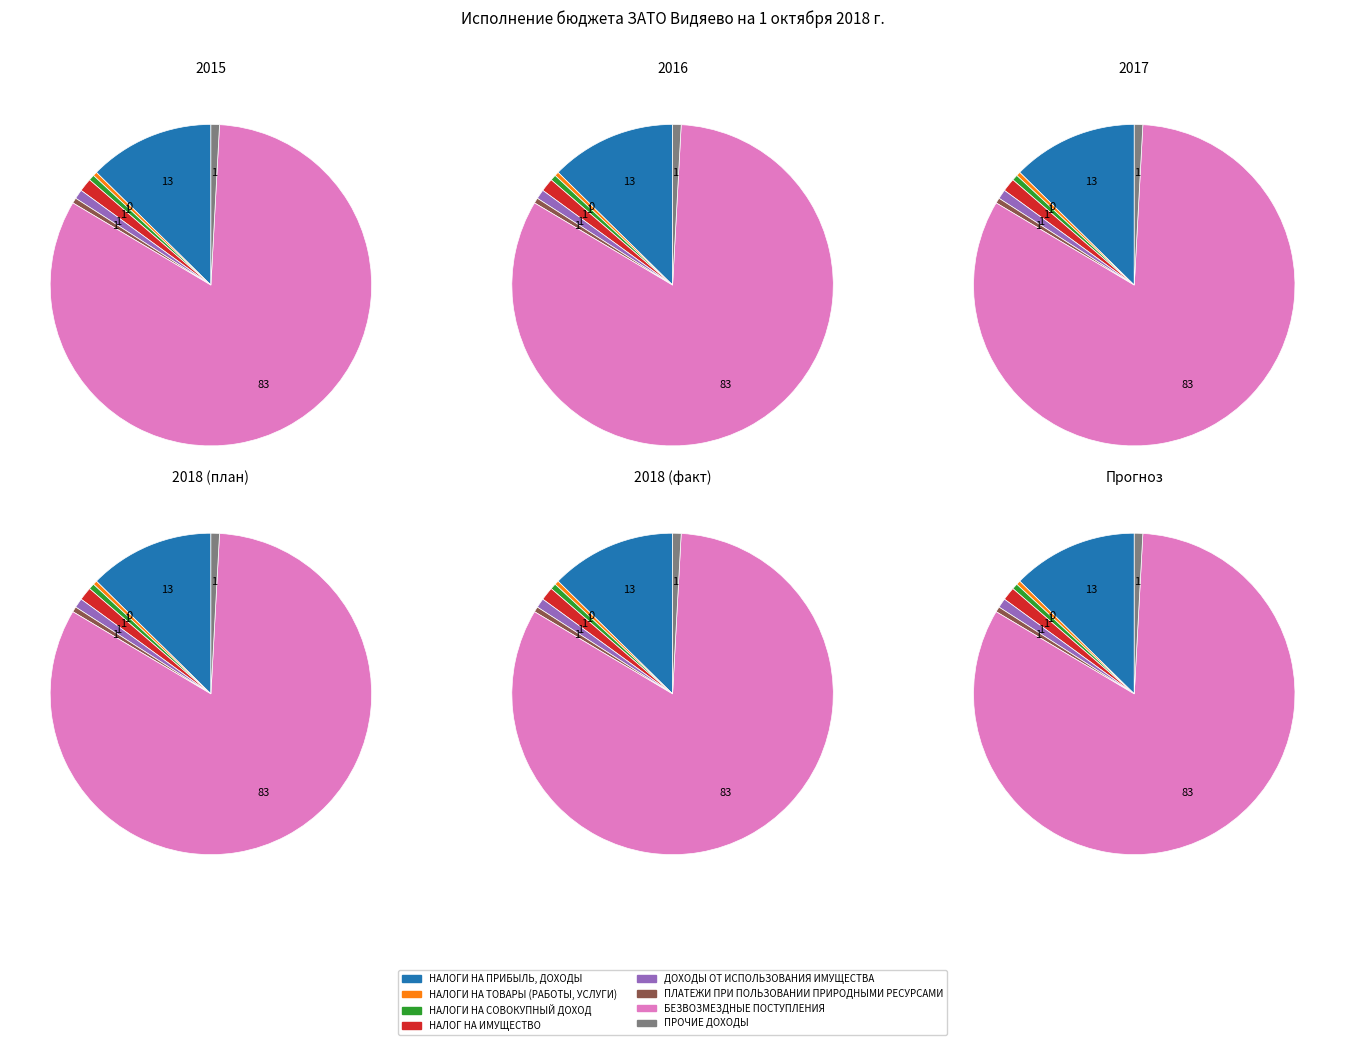

To the nearest percent, what portion does ДОХОДЫ ОТ ИСПОЛЬЗОВАНИЯ ИМУЩЕСТВА represent?

1%